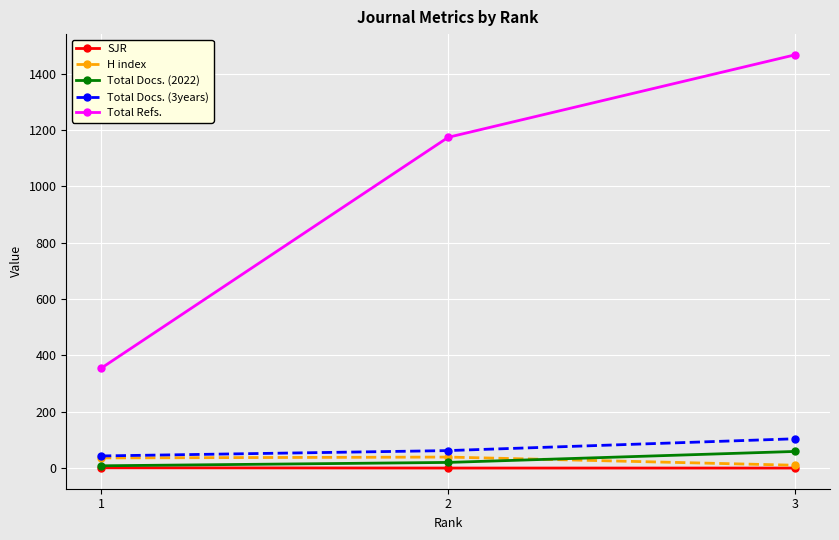

How many distinct data groups are displayed?

5